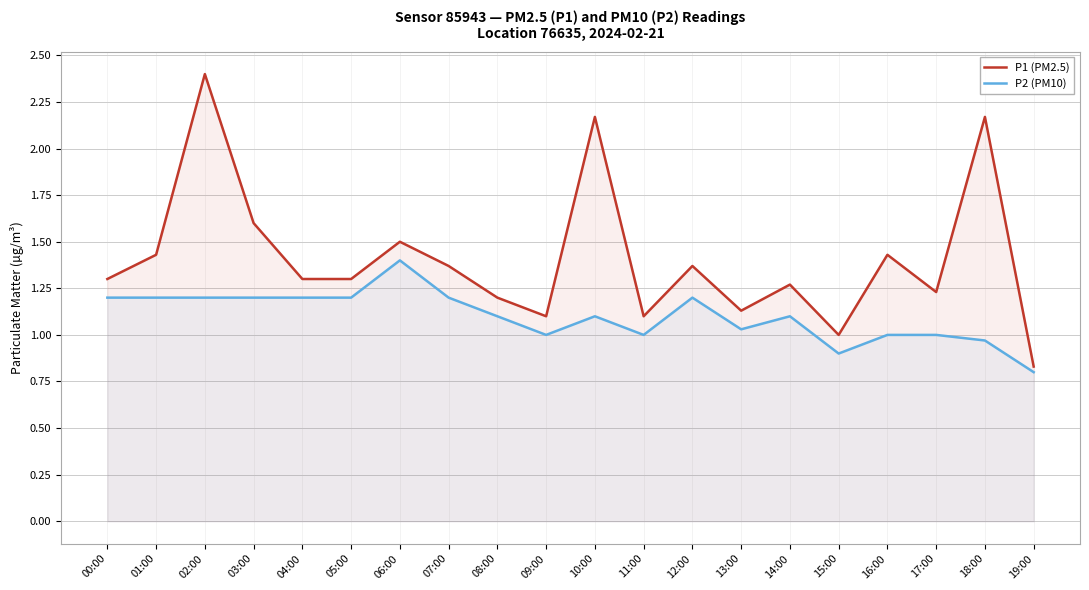

Rank the series by their average value, from highest to lowest.

P1 (PM2.5), P2 (PM10)